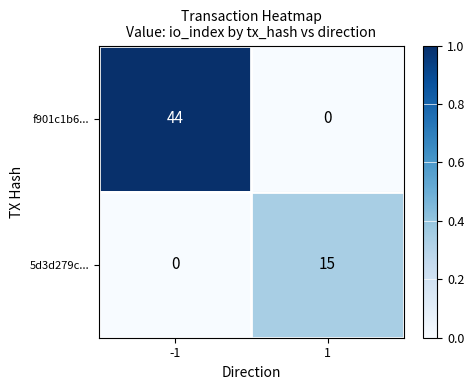

What is the sum of all 5d3d279c... values?

15